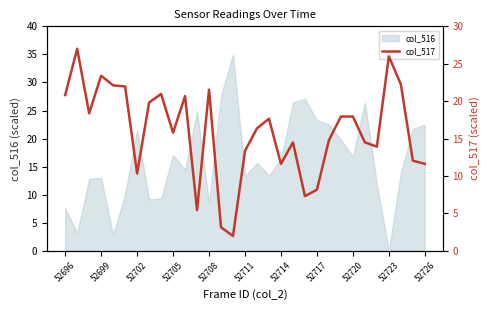

At which label does col_516 first exceed 15?

52702